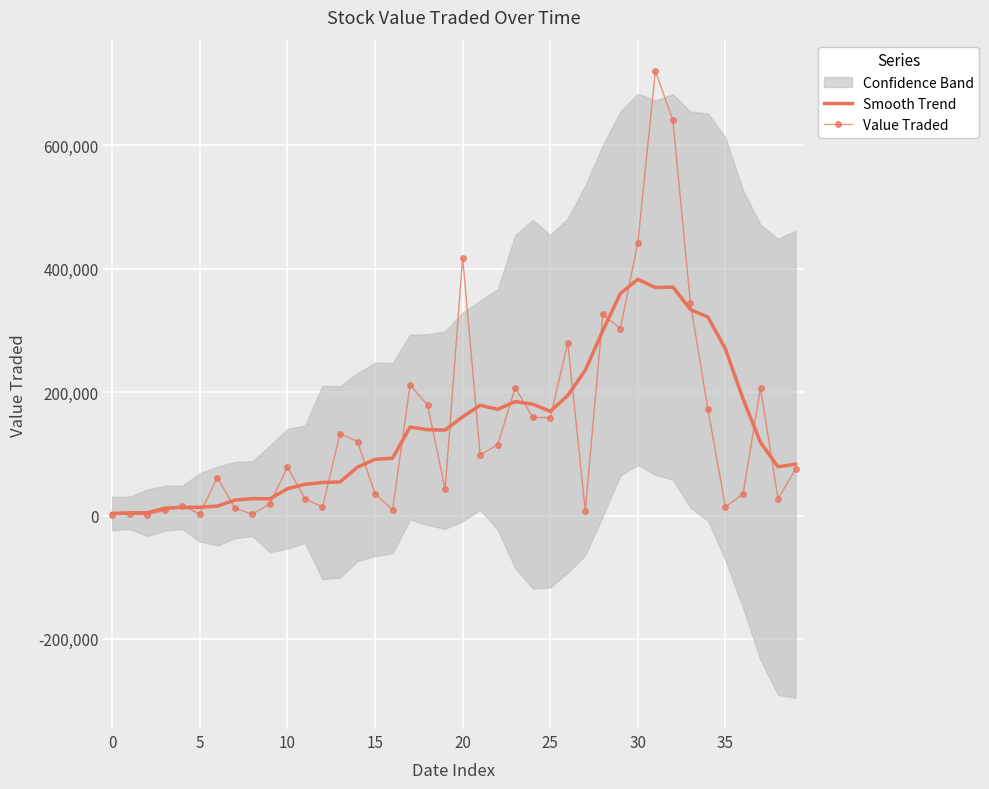

What is the highest value of the Smooth Trend series?

383086.1